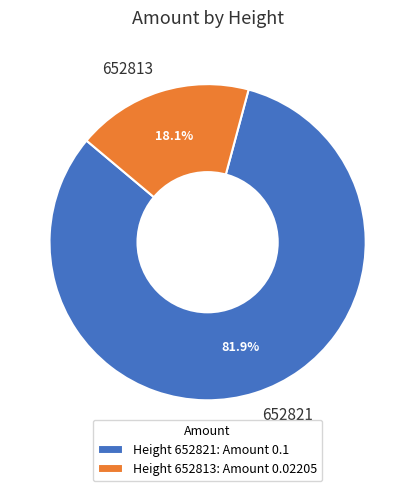

Between 652821 and 652813, which is larger?

652821